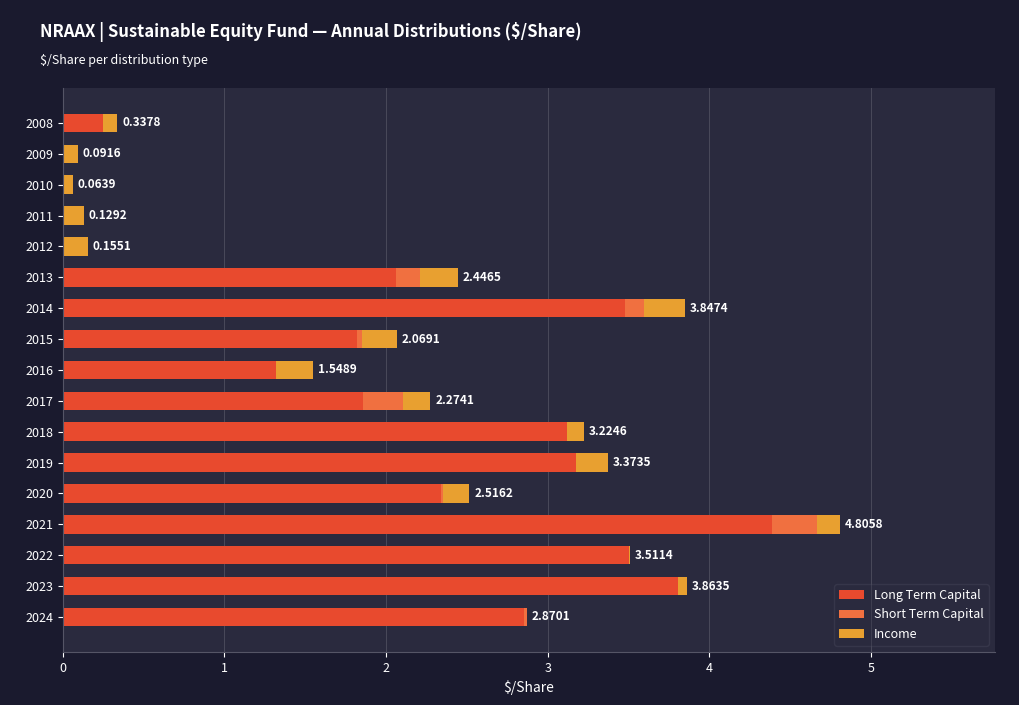

At which category is the sum across all series the highest?

2021